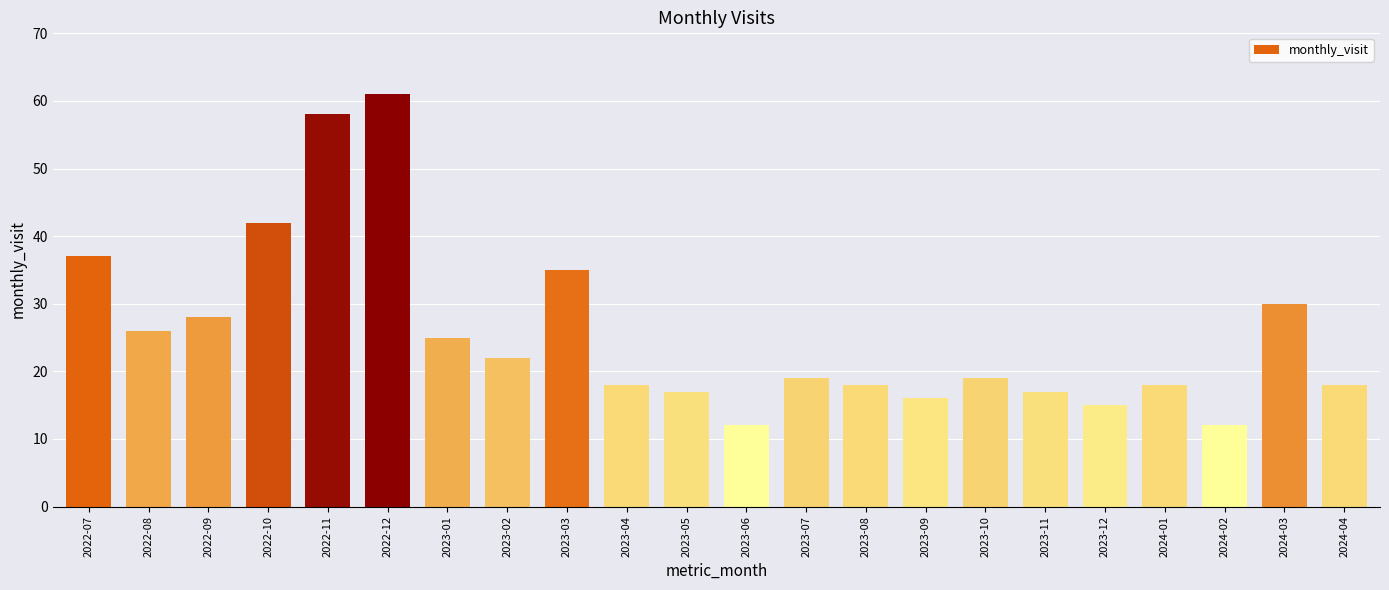

What is the label of the 14th bar from the left?

2023-08